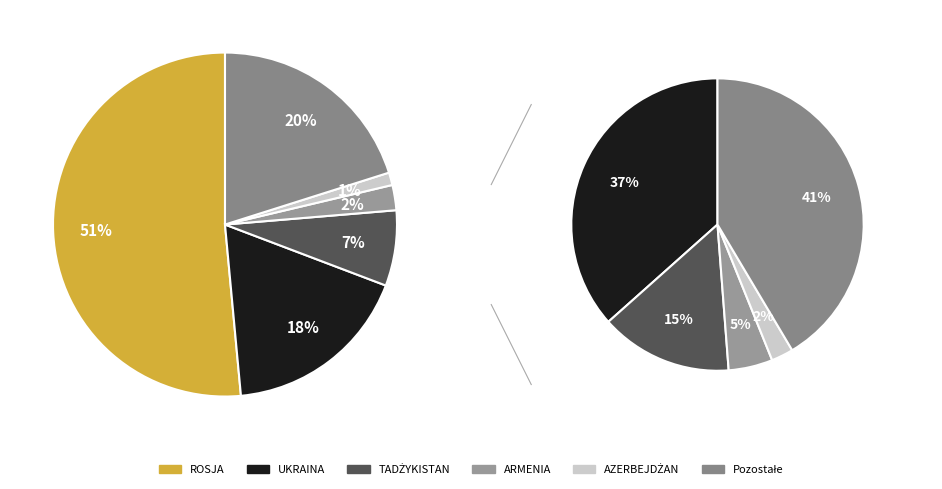

How many slices are in this pie chart?

6